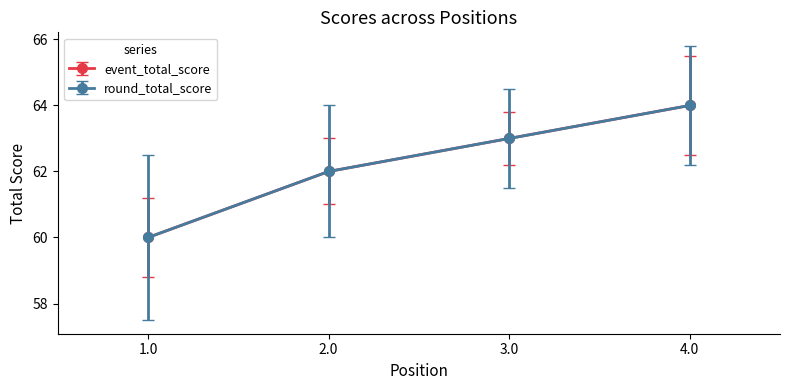

Rank the categories by event_total_score value from lowest to highest.

1, 2, 3, 4